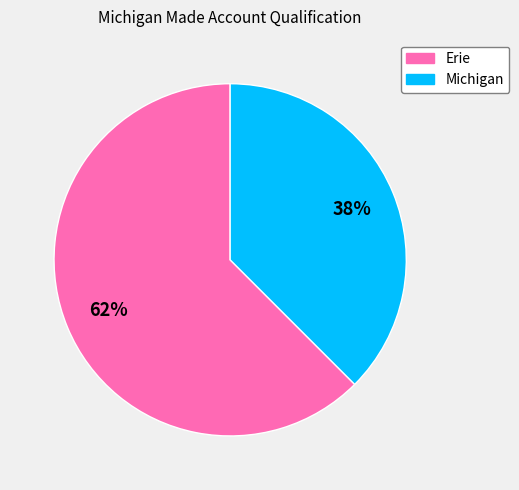

Does Michigan represent more than half of the total?

No